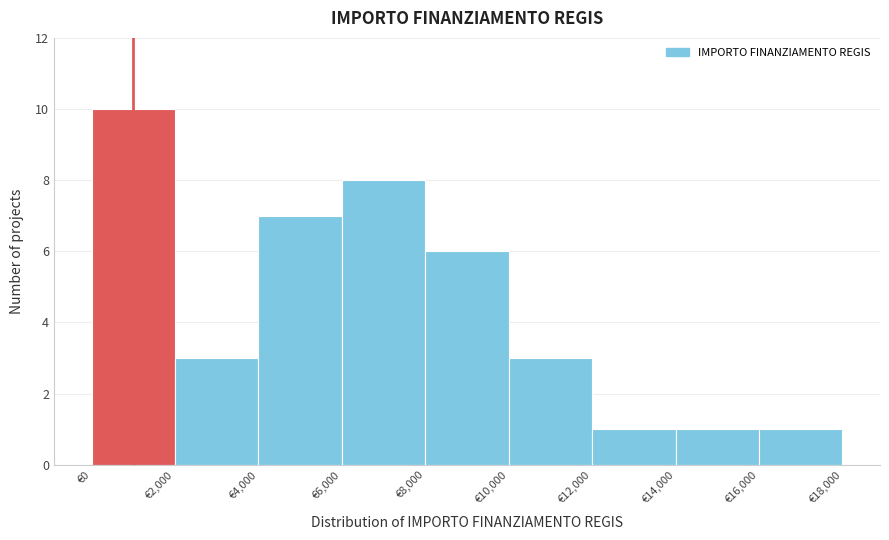

Reading left to right, transcribe this chart: for each bar, give the range it covers on the x-axis and its height. The values are not printed on the chart, so give them approximately, as read against the axis.

0 to 2000: 10
2000 to 4000: 3
4000 to 6000: 7
6000 to 8000: 8
8000 to 10000: 6
10000 to 12000: 3
12000 to 14000: 1
14000 to 16000: 1
16000 to 18000: 1